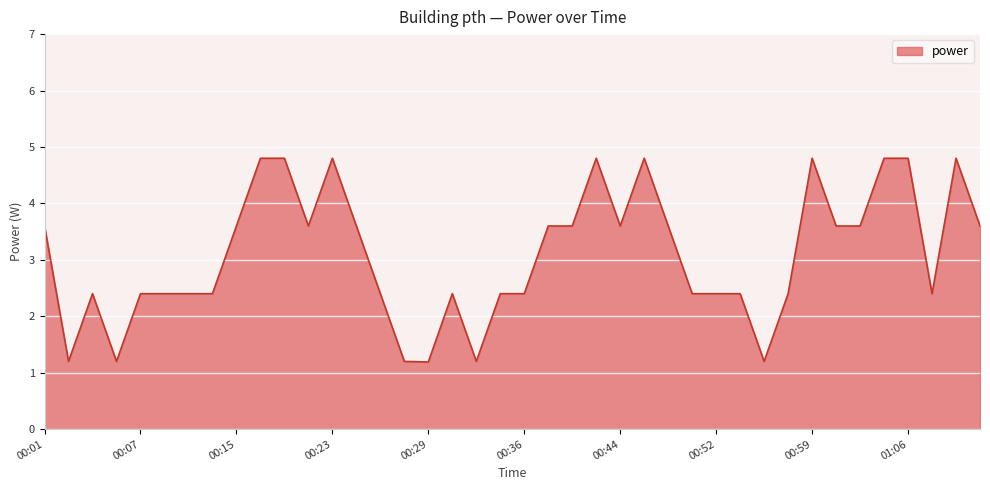

What is the minimum value shown in the chart?

1.2